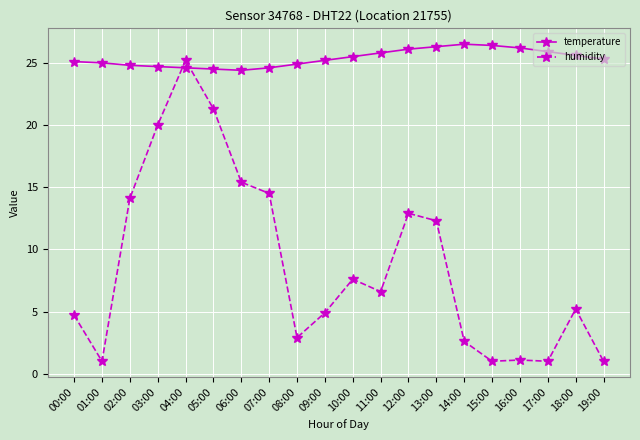

Which series has the largest total across all categories?

temperature